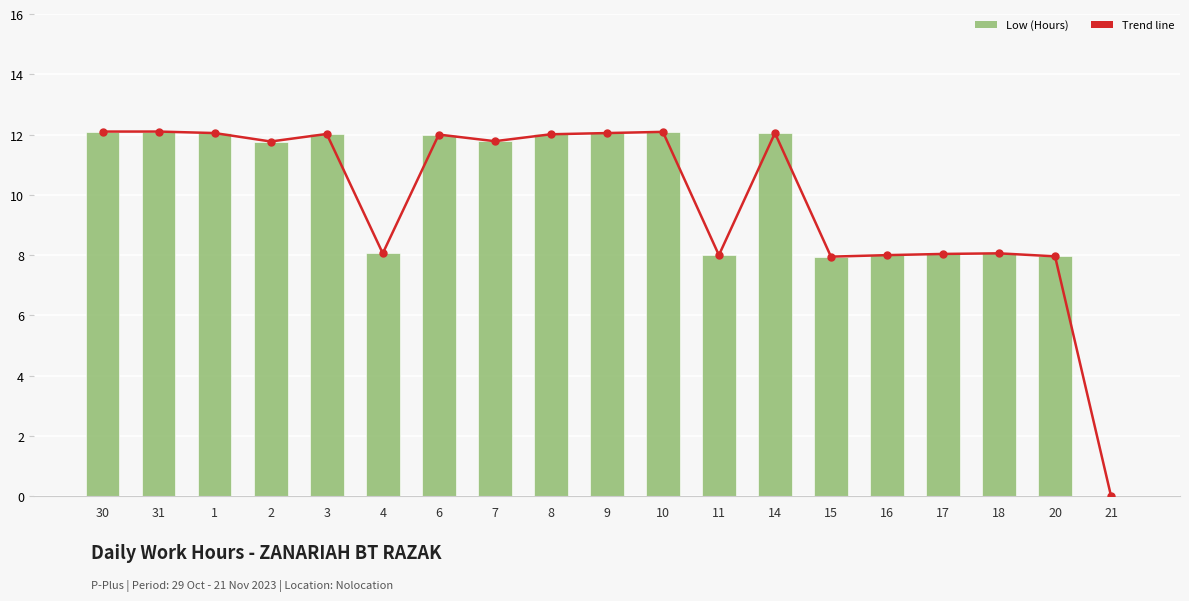

The value of Cancellati (trend) at 30 is 12.1. True or false?

True